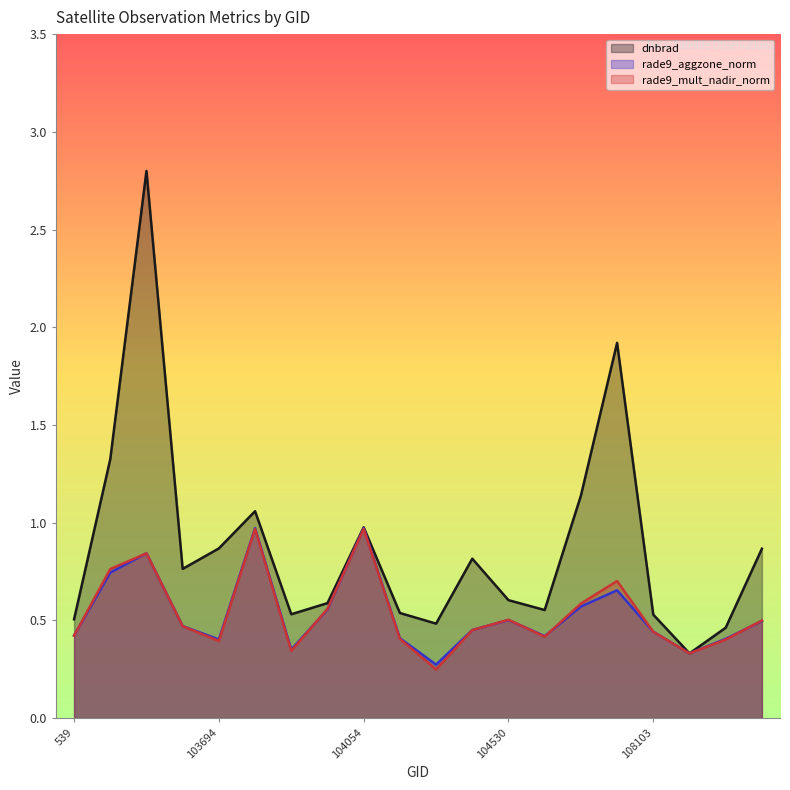

At which category is the sum across all series the highest?

102980